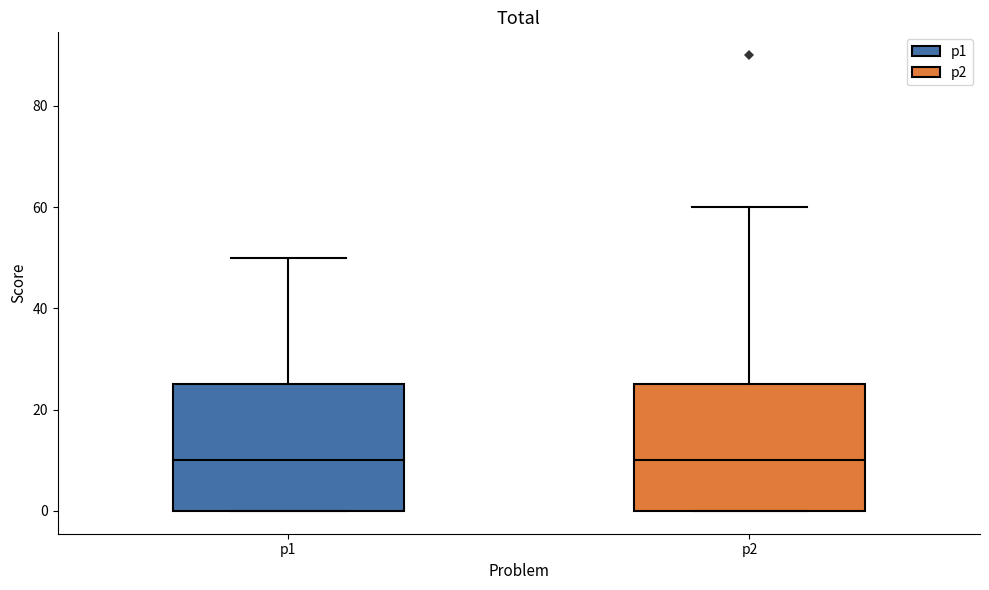

Where does the median line of the box for p2 sit on the y-axis? The values are not printed on the chart, so give them approximately, as read against the axis.

10